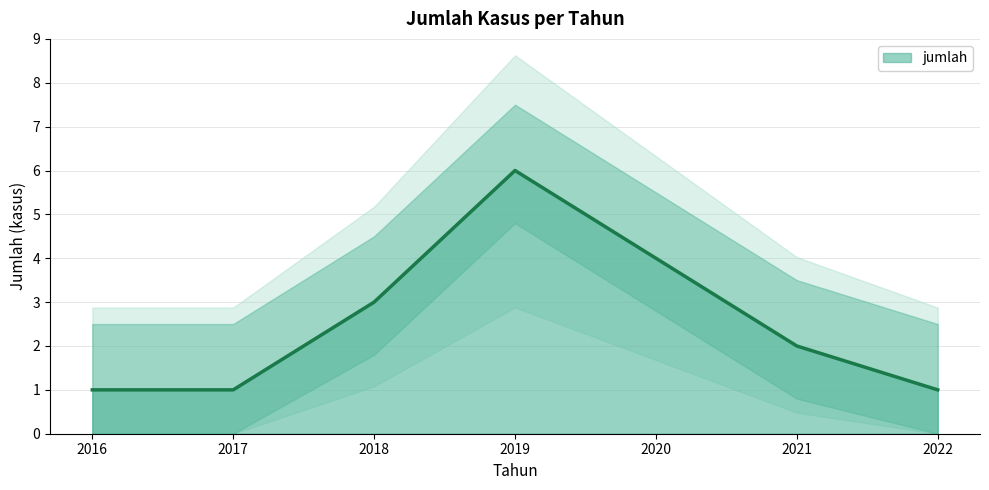

What is the minimum value shown in the chart?

1